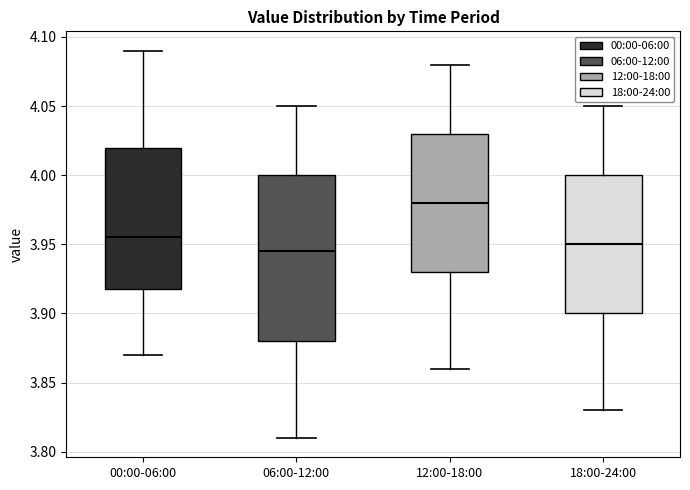

Comparing the boxes themselves (not the whiskers), which one is the tallest?

06:00-12:00